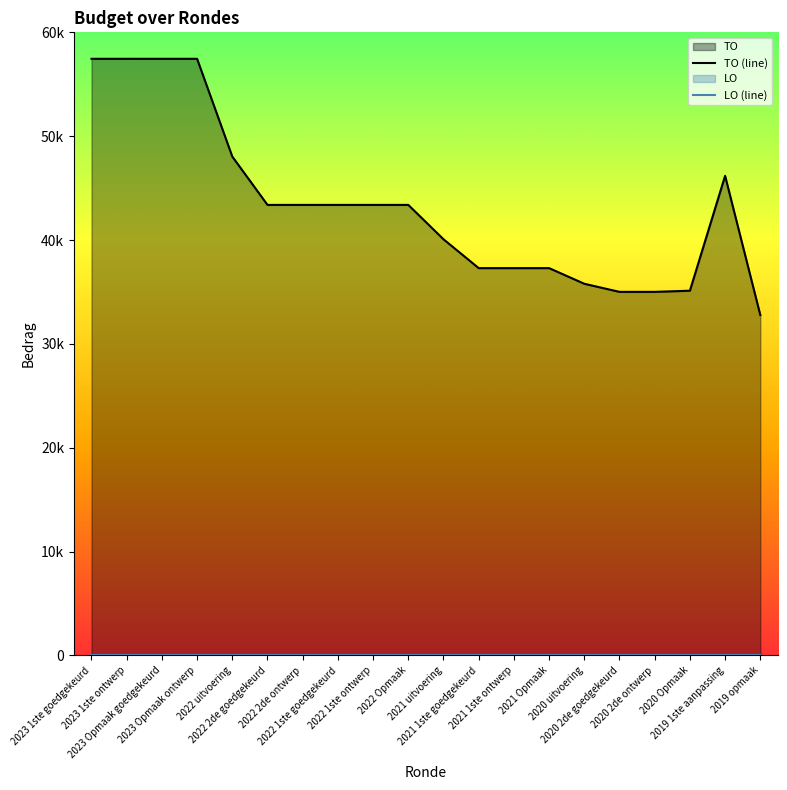

At which category does the chart reach its peak across all series?

2023 1ste goedgekeurd